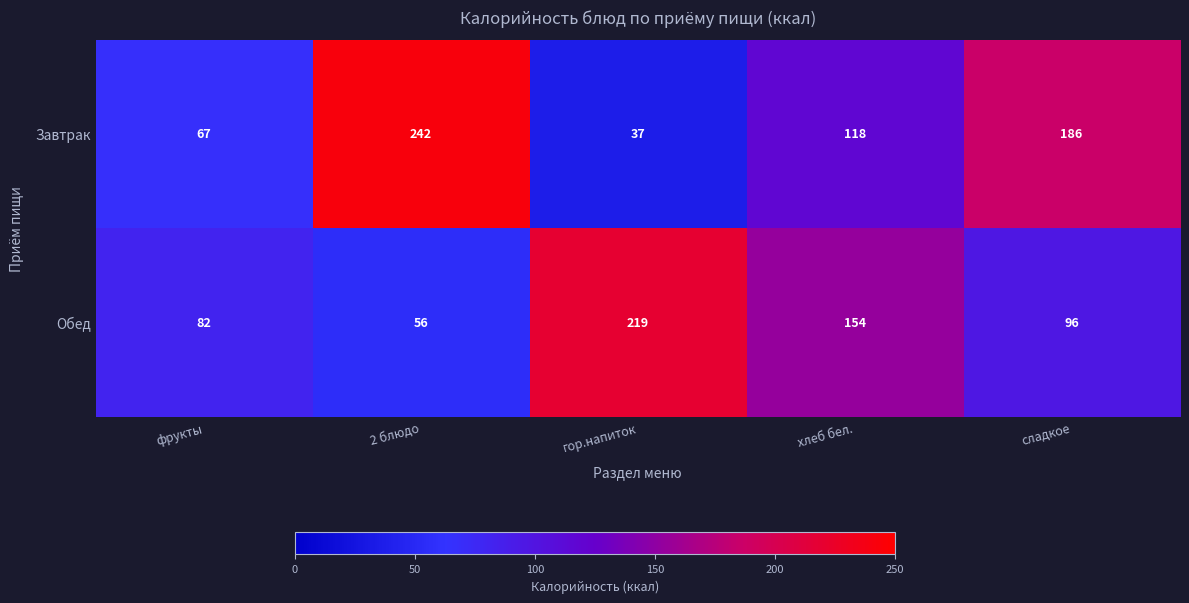

Which series has the largest range (max minus min)?

Завтрак